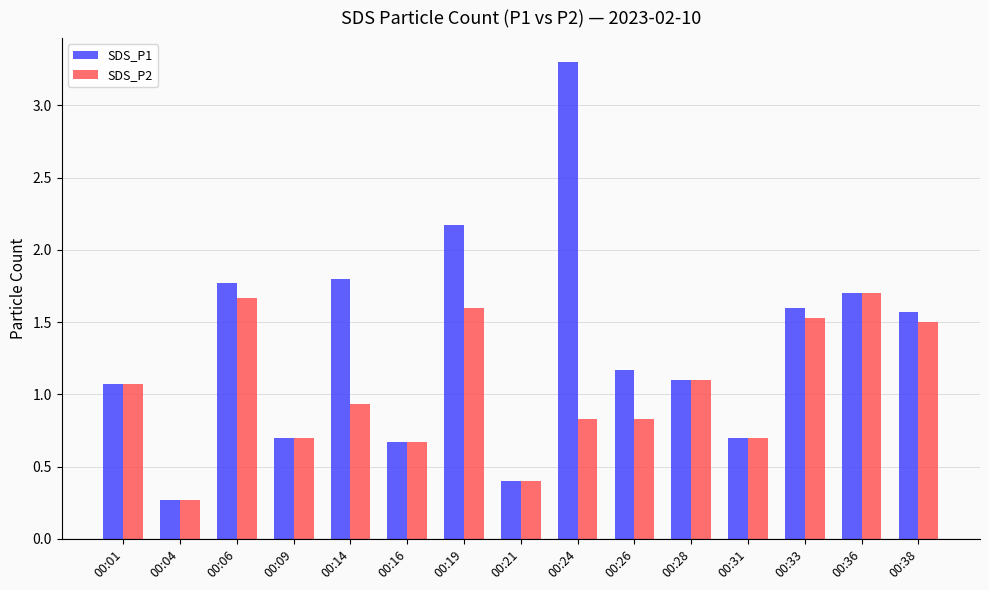

Is the value of SDS_P1 at 00:01 greater than the value of SDS_P2 at 00:38?

No